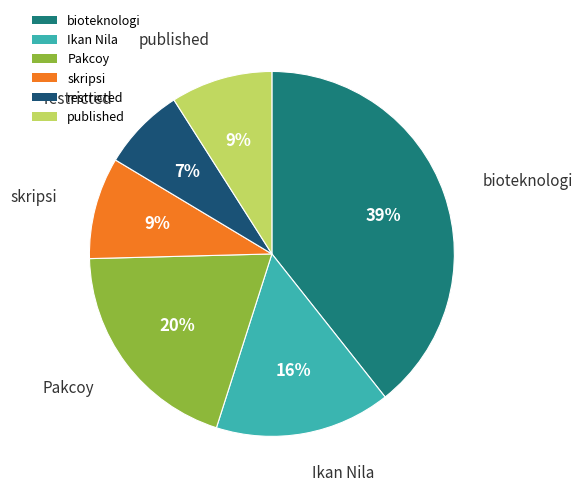

The skripsi slice represents 9% of the pie. True or false?

True